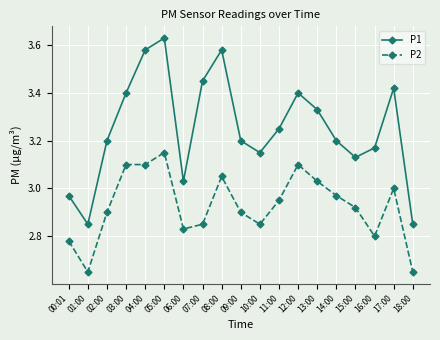

The P1 series shows 3.0 at 00:01. True or false?

True